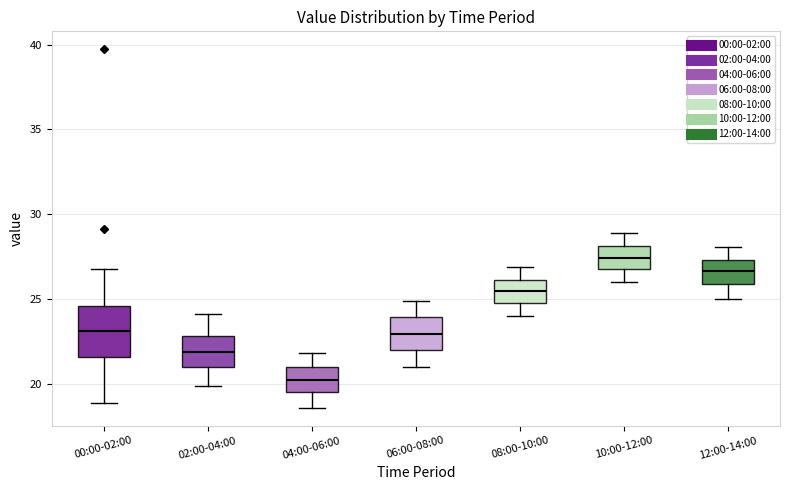

Reading left to right, transcribe this box plot: for each box, give where its median line is, the range the box spans, and where its two whiskers end, as read against the y-axis. The values are not printed on the chart, so give them approximately, as read against the axis.

00:00-02:00: median 23.0, box 21.5 to 24.5, whiskers 19.0 to 27.0
02:00-04:00: median 22.0, box 21.0 to 23.0, whiskers 20.0 to 24.0
04:00-06:00: median 20.5, box 19.5 to 21.0, whiskers 18.5 to 22.0
06:00-08:00: median 23.0, box 22.0 to 24.0, whiskers 21.0 to 25.0
08:00-10:00: median 25.5, box 25.0 to 26.0, whiskers 24.0 to 27.0
10:00-12:00: median 27.5, box 27.0 to 28.0, whiskers 26.0 to 29.0
12:00-14:00: median 26.5, box 26.0 to 27.5, whiskers 25.0 to 28.0